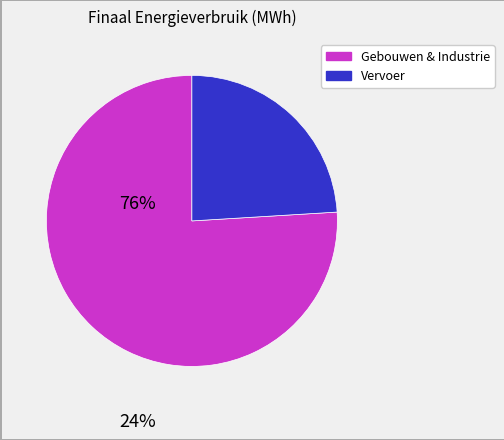

Does any single category account for the majority?

Yes